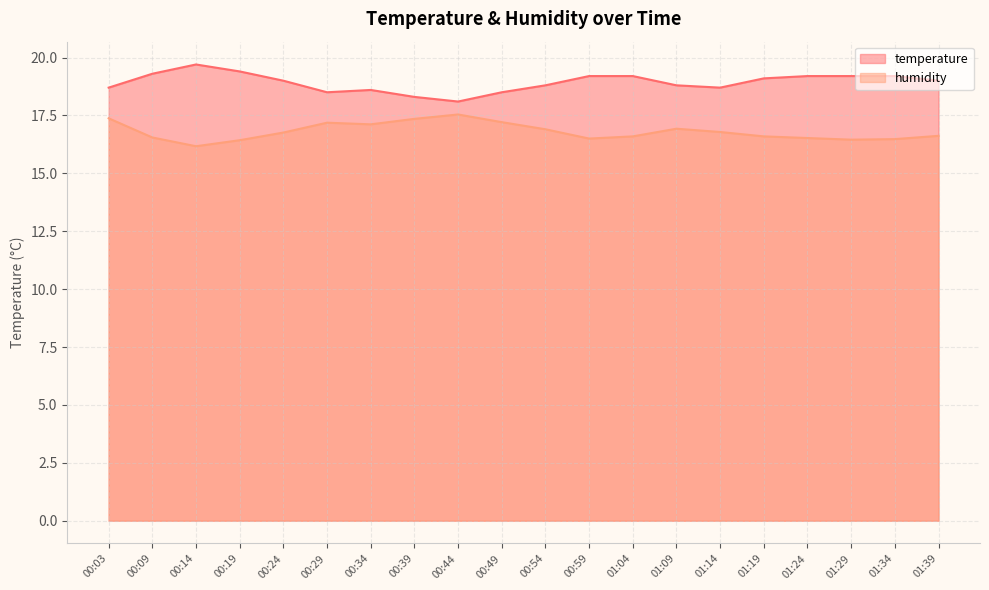

What are all the series names shown in the legend?

temperature, humidity